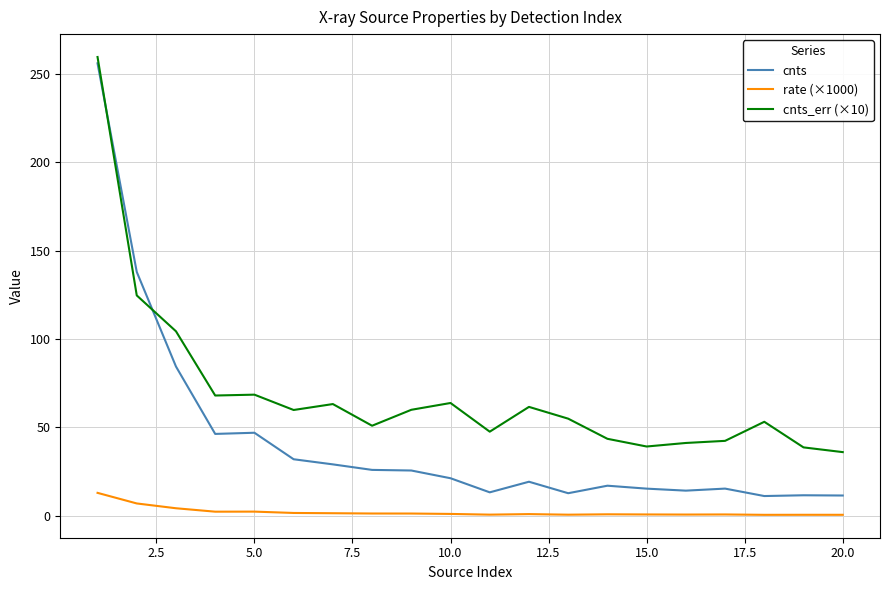

True or false: rate (×1000) and cnts cross at least once.

False